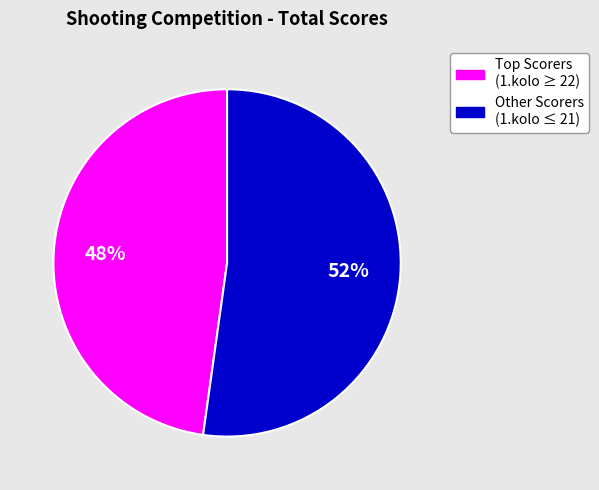

To the nearest percent, what is the average slice percentage?

50%